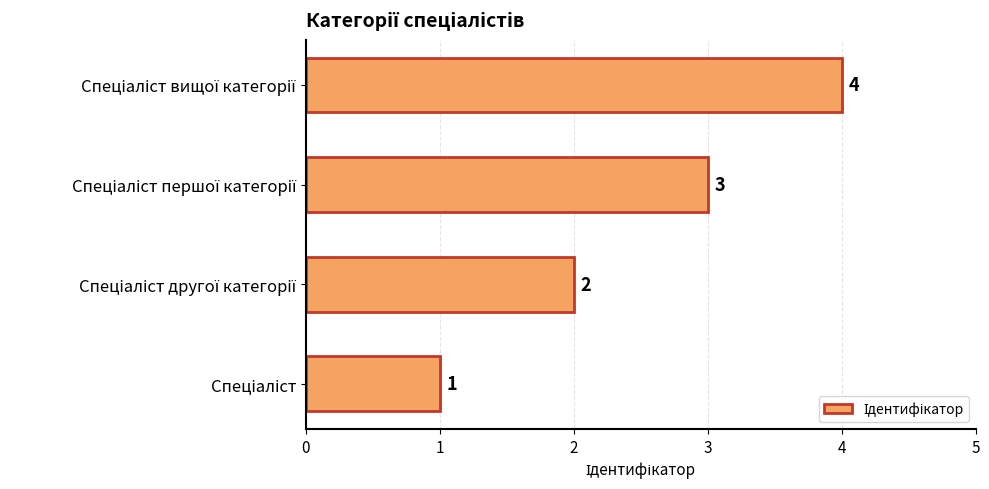

Count the values in the range 2 to 4.

3